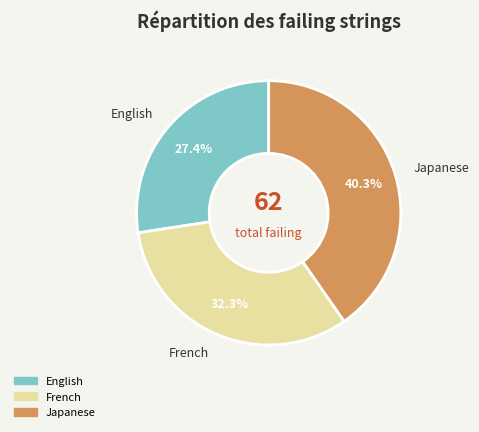

Is it true that Japanese is 35% of the pie?

False